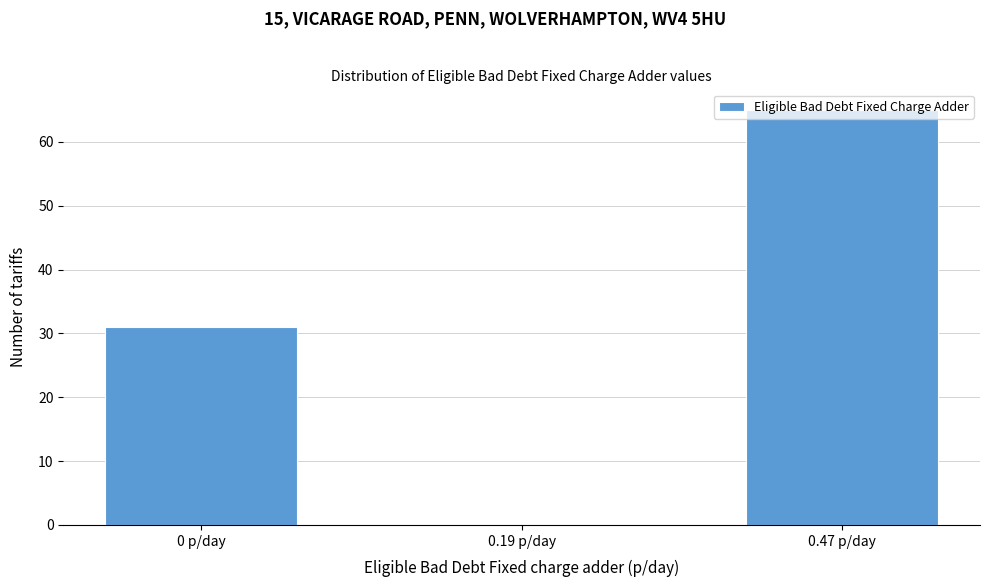

Where is the data nearest to the value 32?

0 p/day